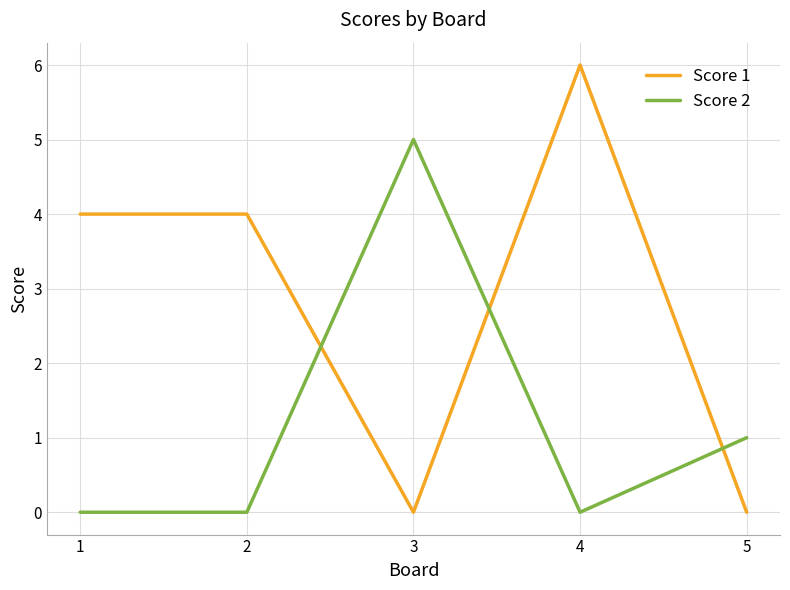

True or false: Score 2 has a value of 1 at 5.

True